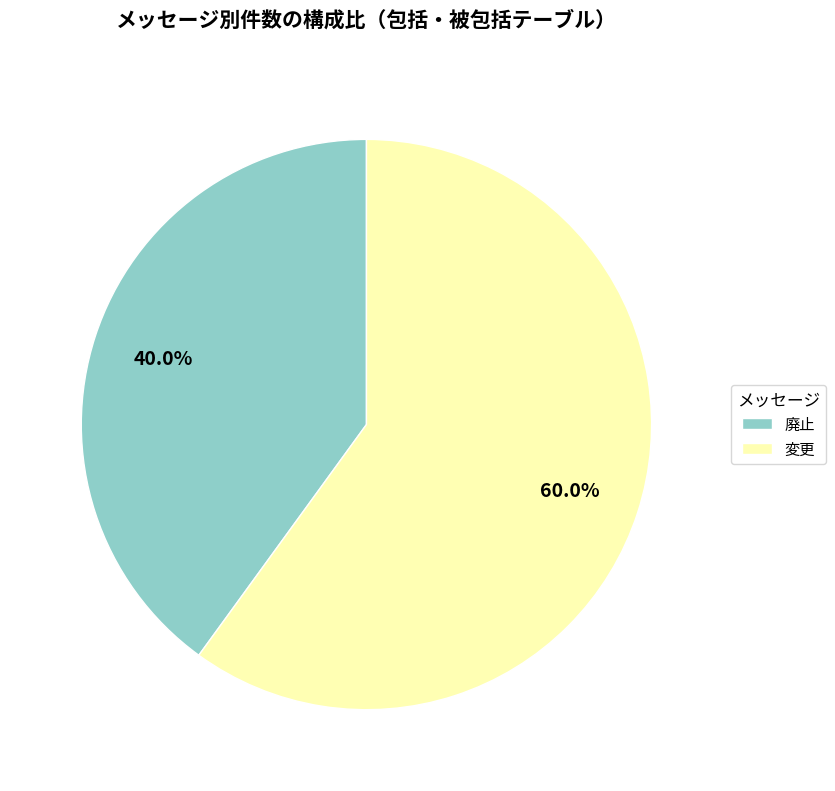

Is it true that 廃止 is 40% of the pie?

True